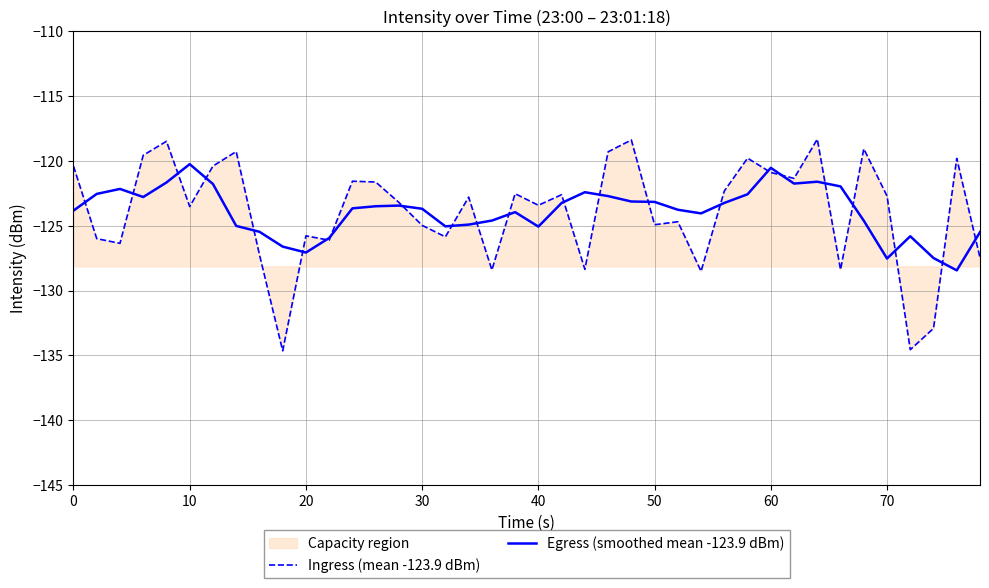

What is the average value of the Ingress (mean -123.9 dBm) series?

-123.9